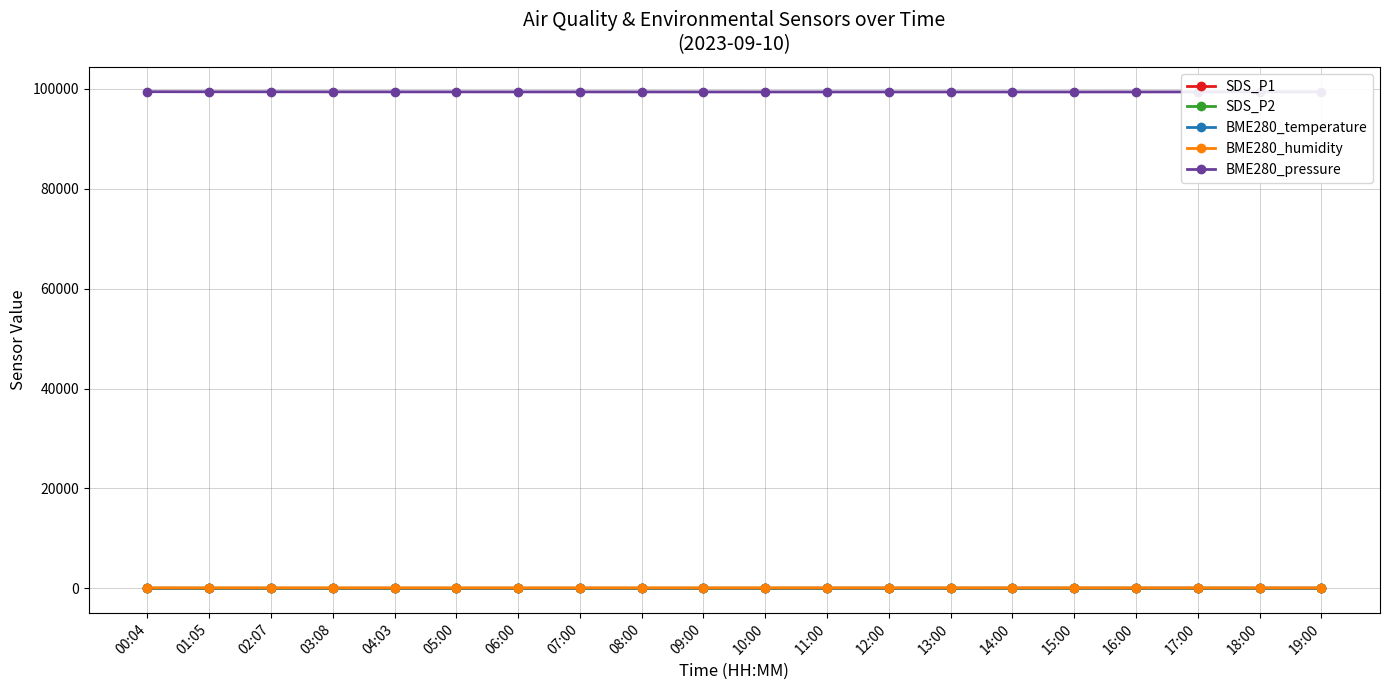

True or false: BME280_humidity and SDS_P2 cross at least once.

False